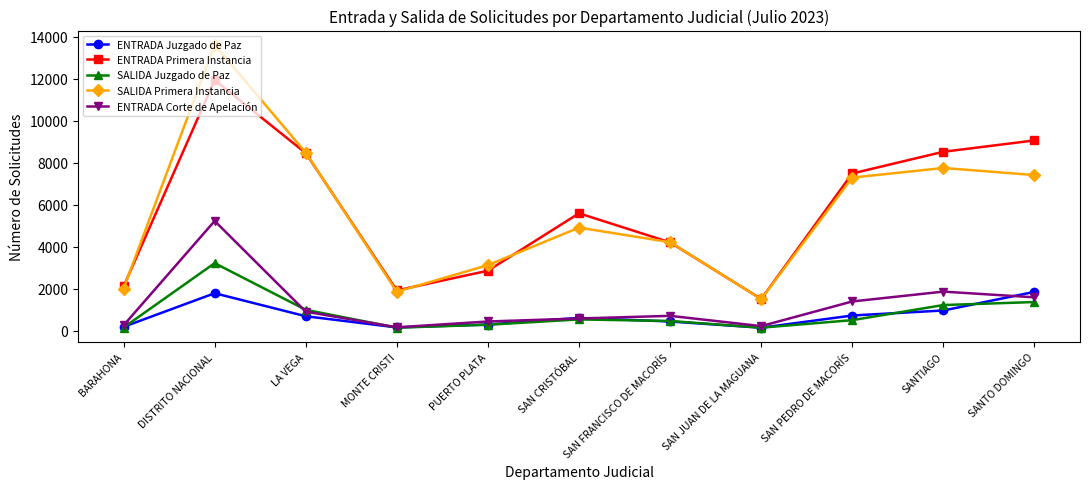

What is the difference between the highest and lowest values at LA VEGA?

7784